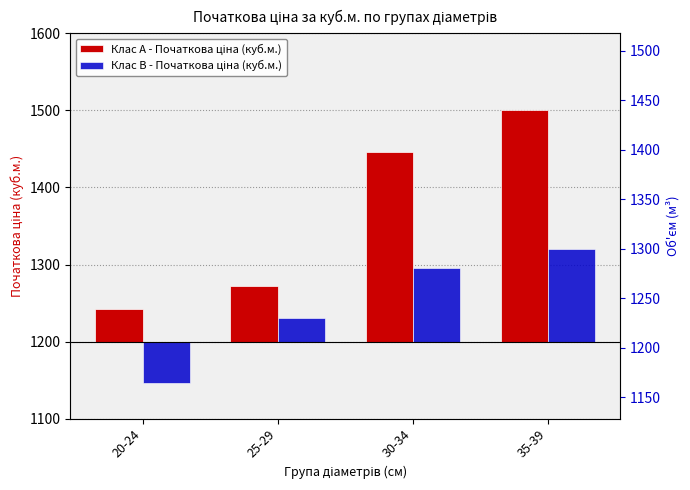

At which label does Клас A - Початкова ціна (куб.м.) first exceed 246?

35-39